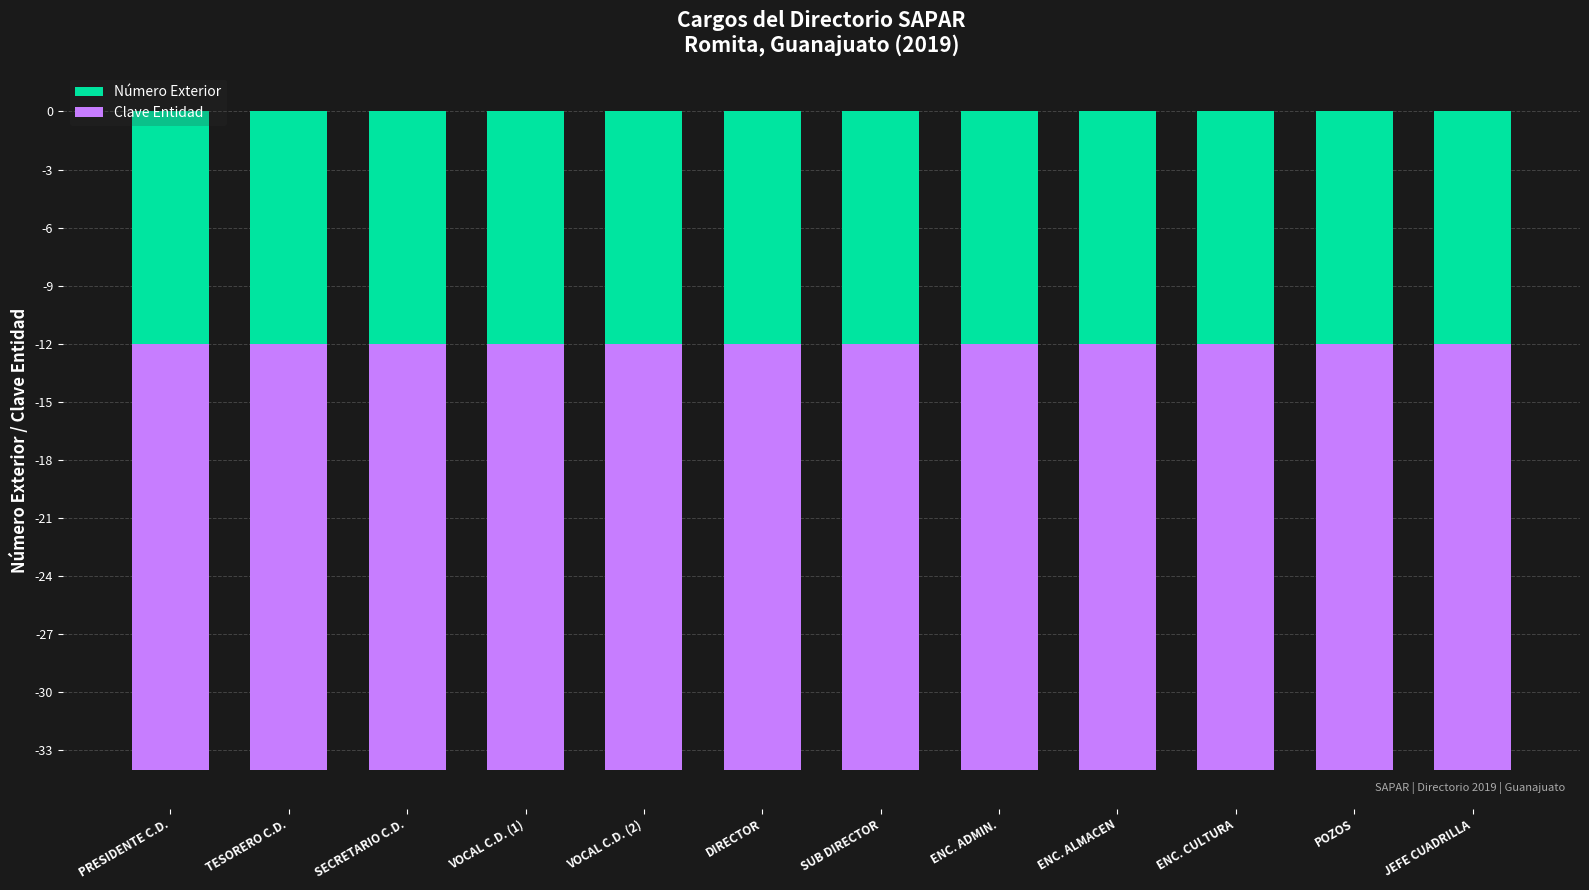

How many categories are shown in the chart?

12